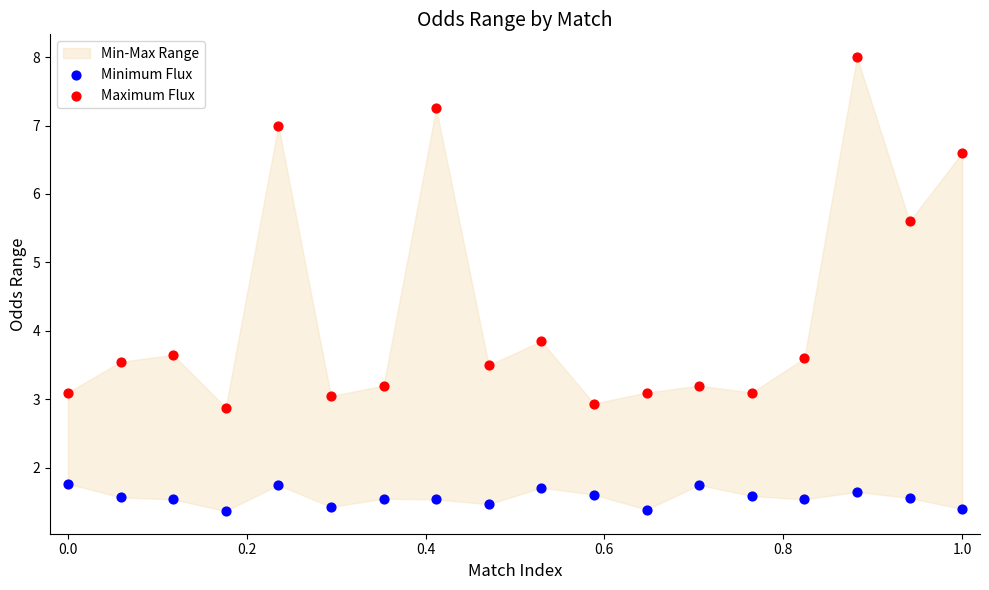

Which series contains the lowest Y value?

Minimum Flux